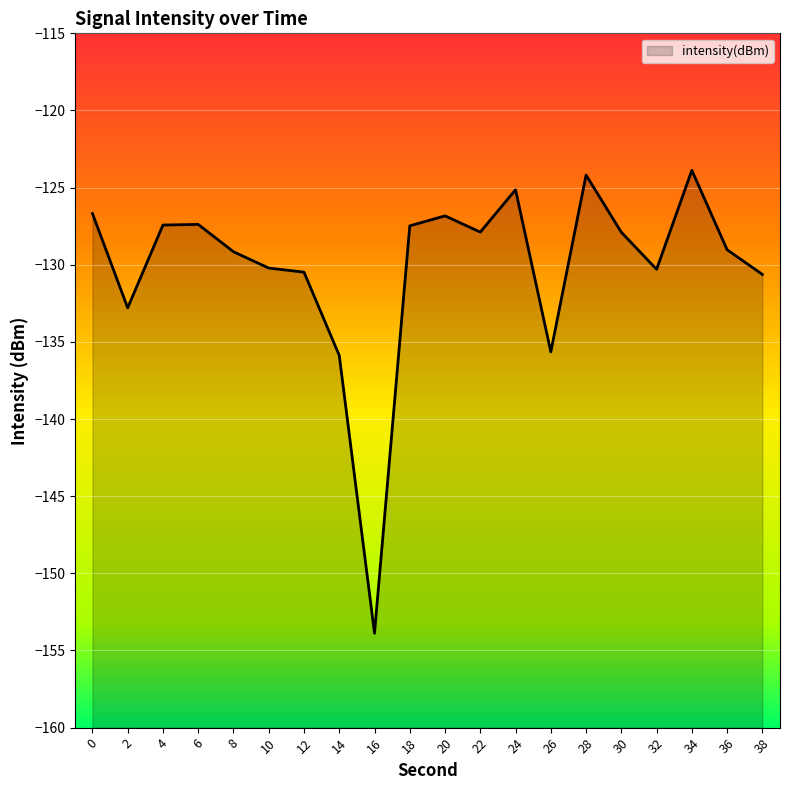

What is the value of the 9th point from the left?

-153.9